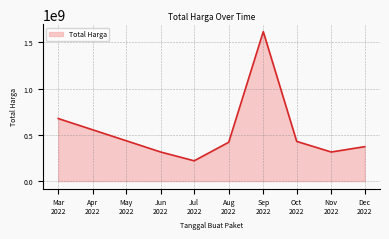

How many lines are shown in the chart?

1